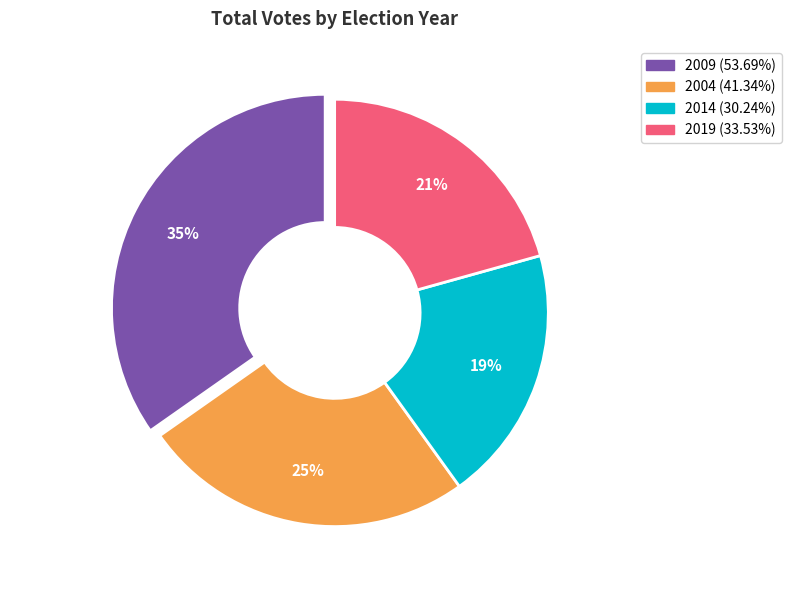

True or false: 2009 (53.69%) accounts for 35% of the total.

True